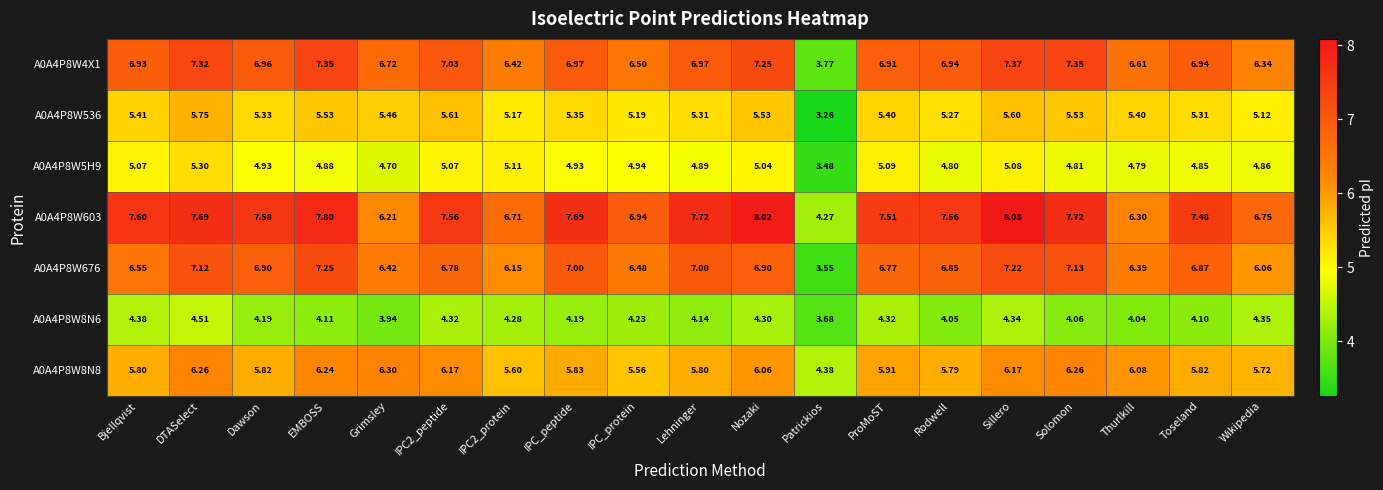

Where is A0A4P8W603 nearest to the value 6?

Grimsley